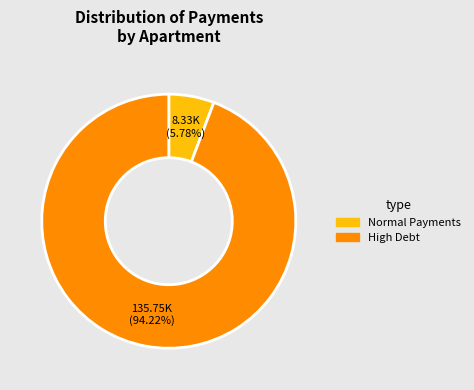

How many segments does this pie chart have?

2